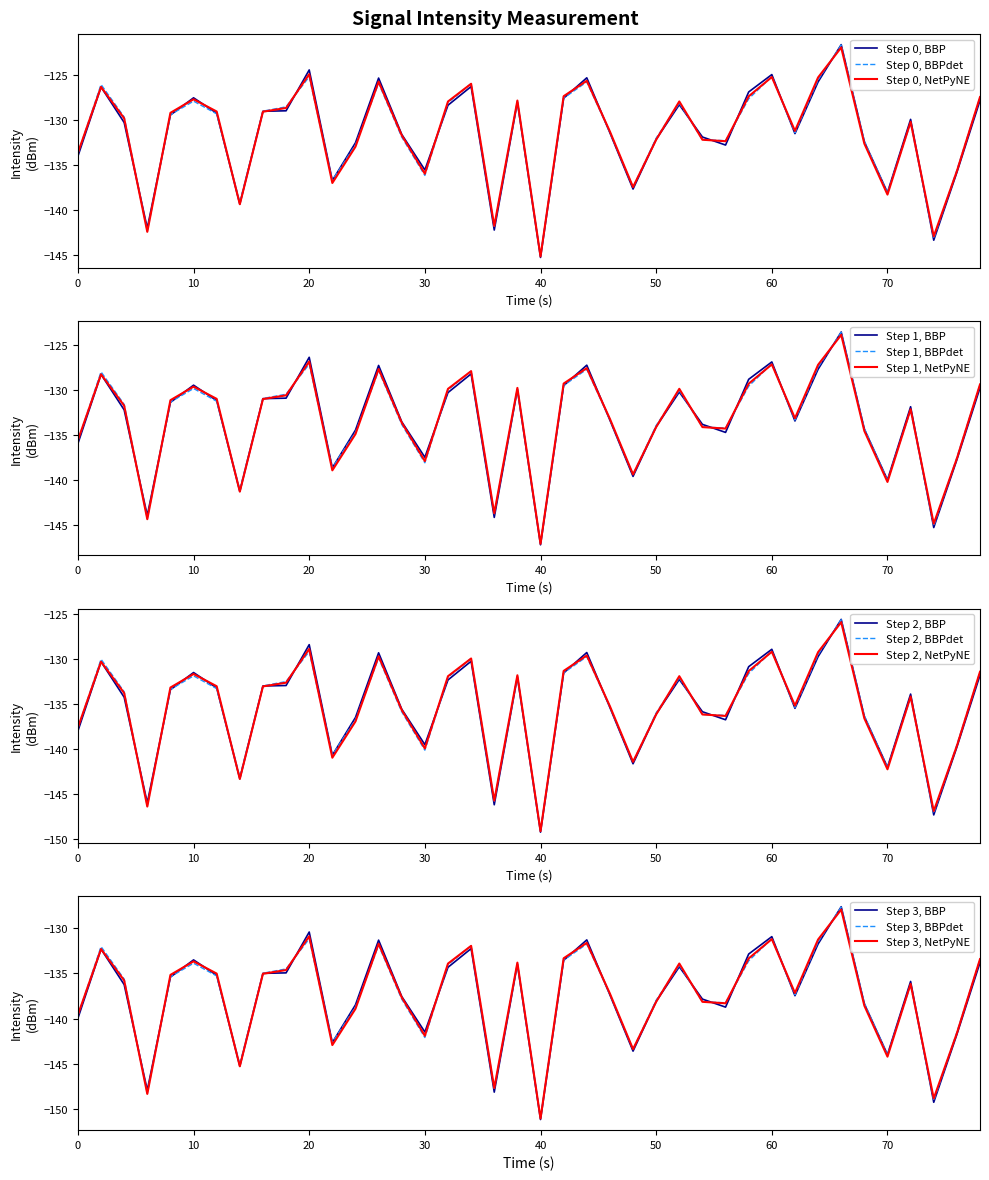

What is the minimum value for Step 0, BBPdet?

-145.0